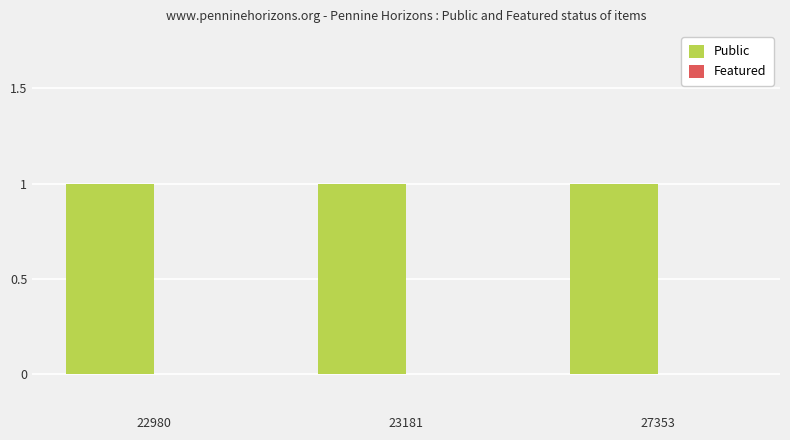

Reading left to right, what are all the values shown in this chart?

Public: 1	1	1
Featured: 0	0	0